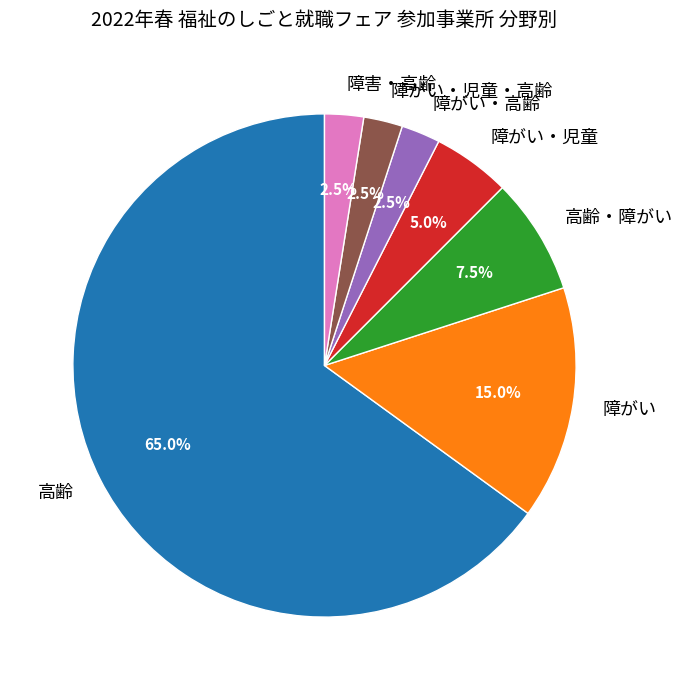

Is the sum of 障がい and 障がい・高齢 greater than half?

No